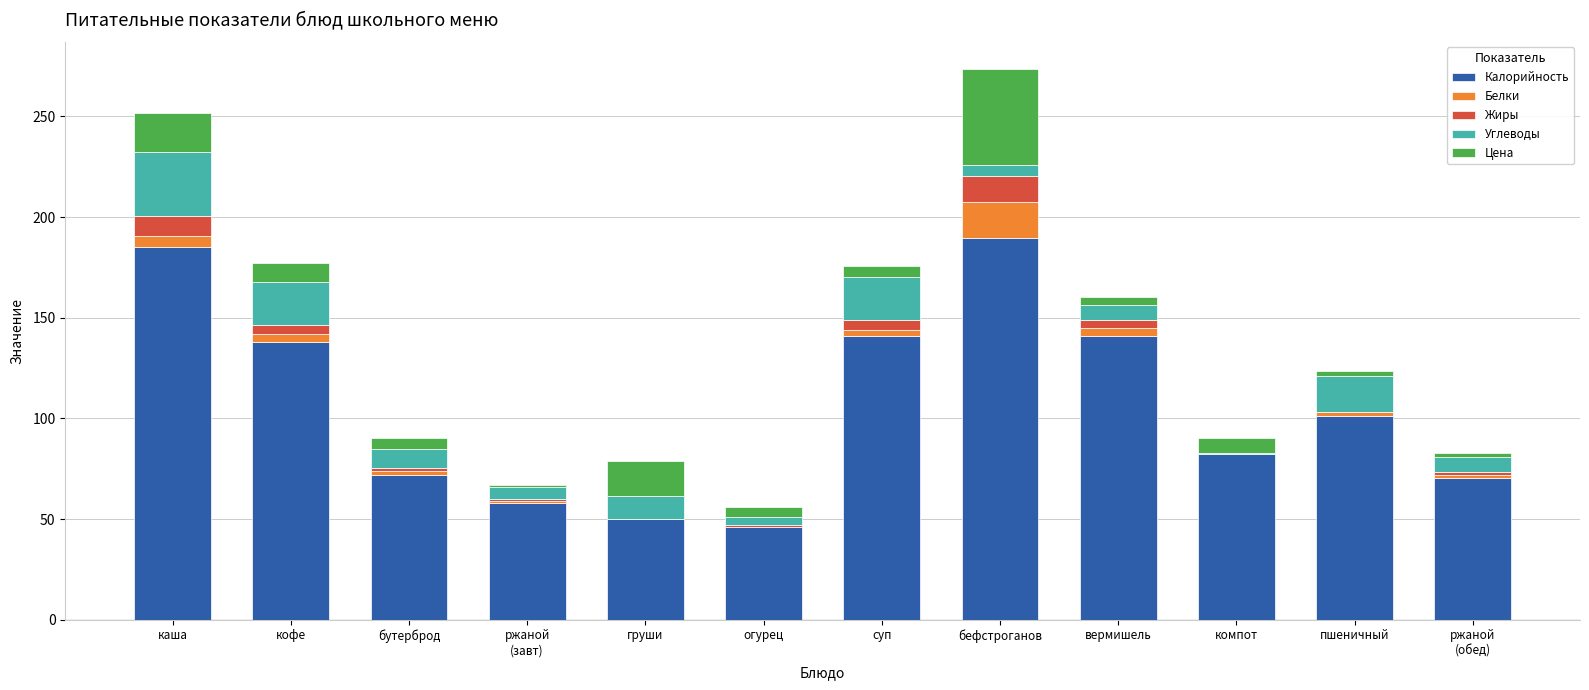

What is the maximum value for Калорийность?

189.5